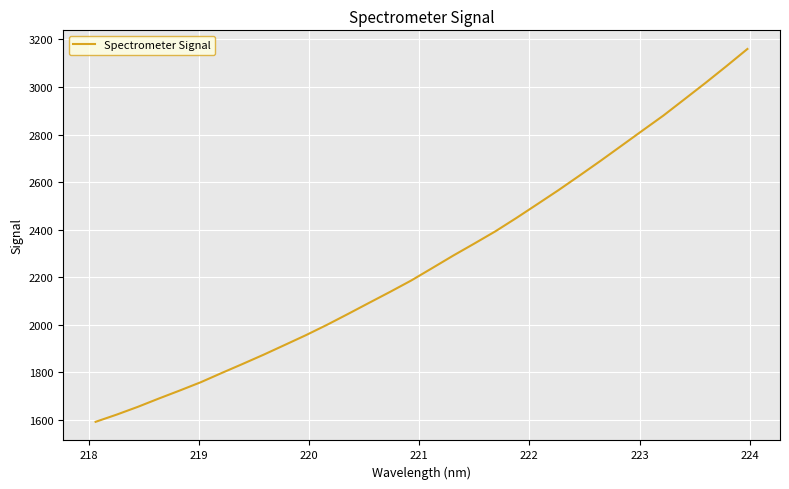

What is the difference between the maximum and minimum values?

1568.3